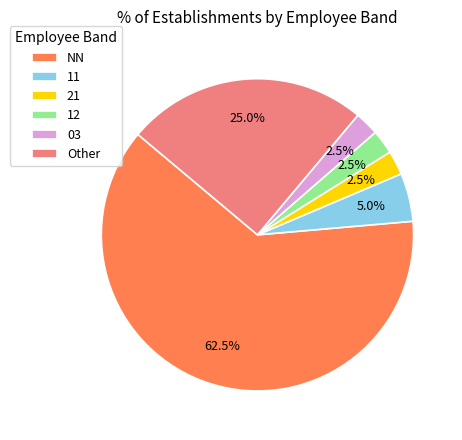

What is the largest slice in the pie chart?

NN